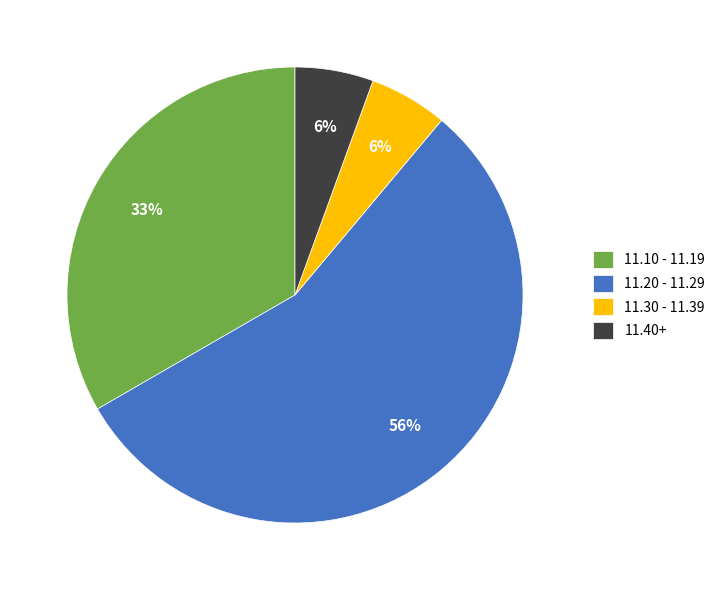

Count the number of slices in the pie.

4